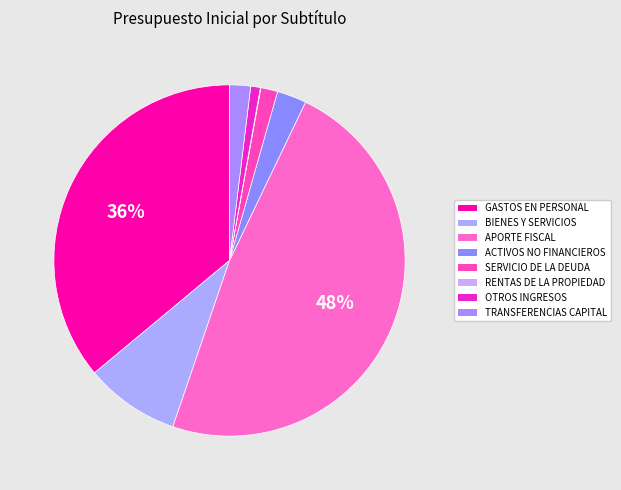

What is the largest slice in the pie chart?

APORTE FISCAL